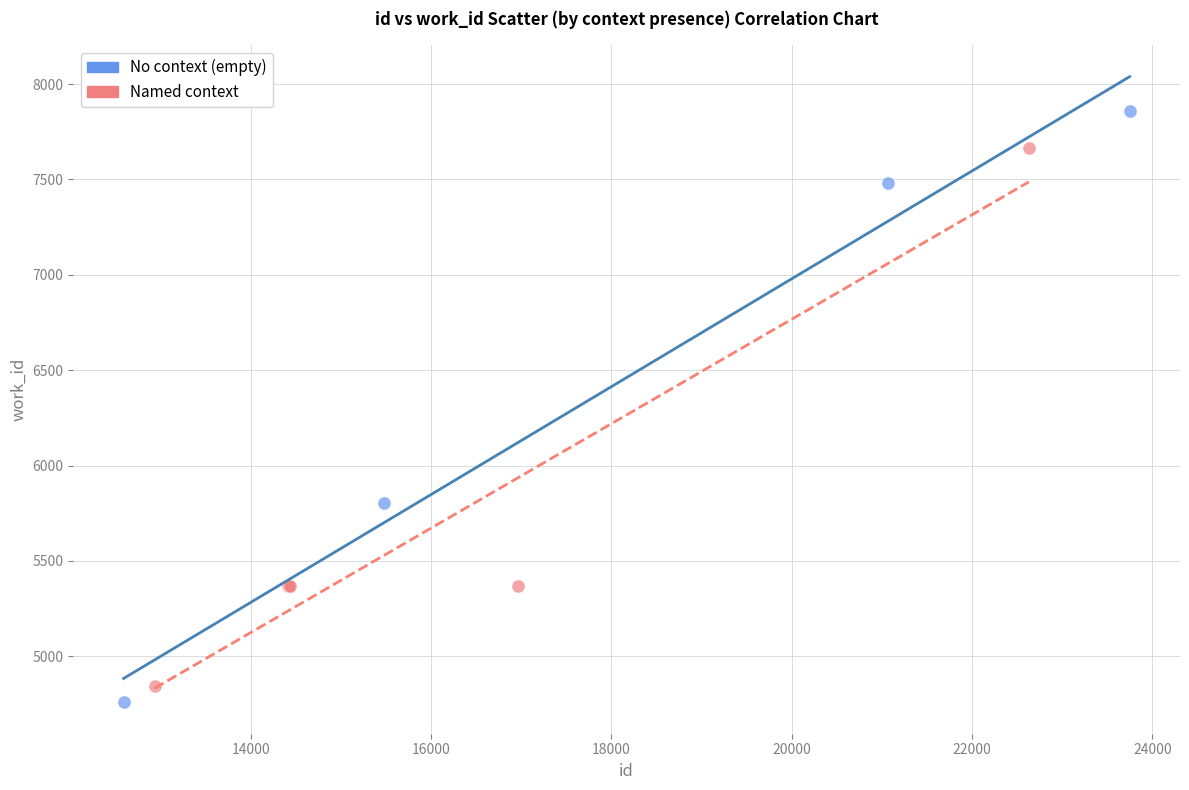

Which series has the widest spread of Y values?

No context (empty)